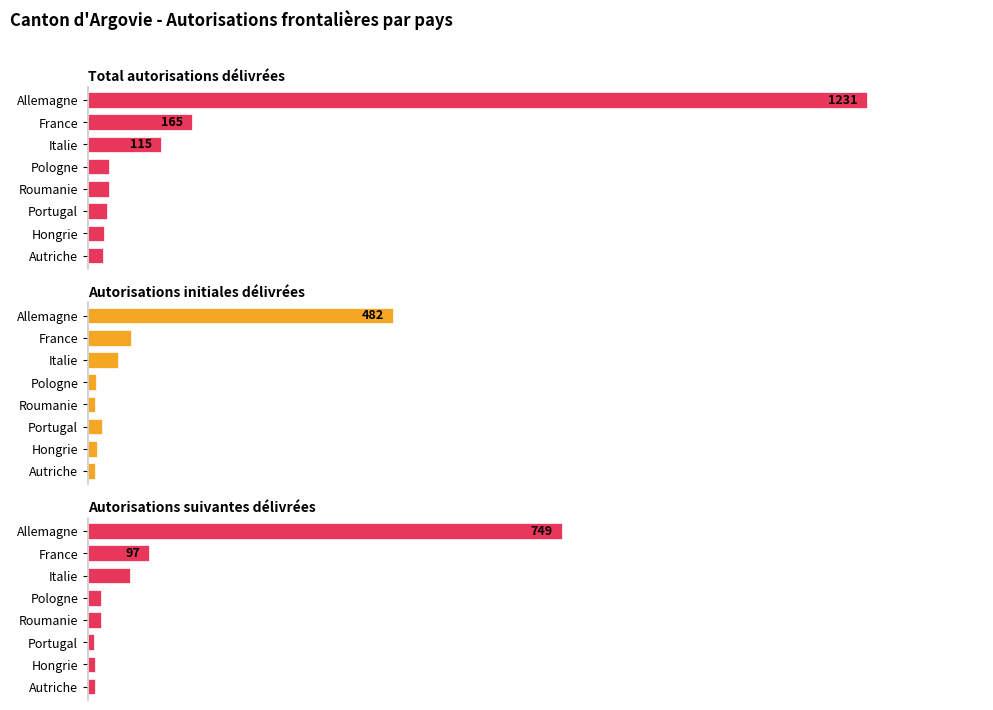

Rank the categories by Total autorisations délivrées value from lowest to highest.

Autriche, Hongrie, Portugal, Pologne, Roumanie, Italie, France, Allemagne